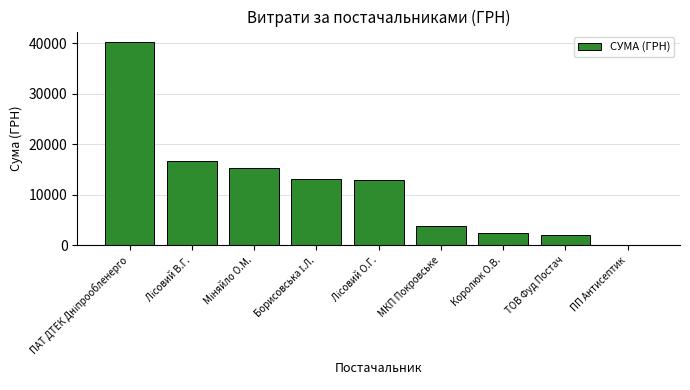

How many categories are shown in the chart?

9